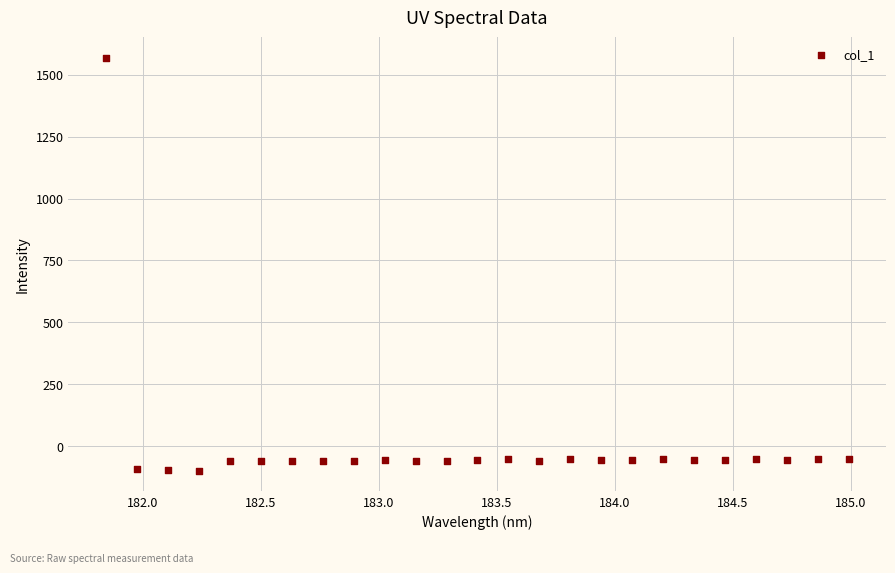

What is the range of Y values (max minus min)?

1666.8